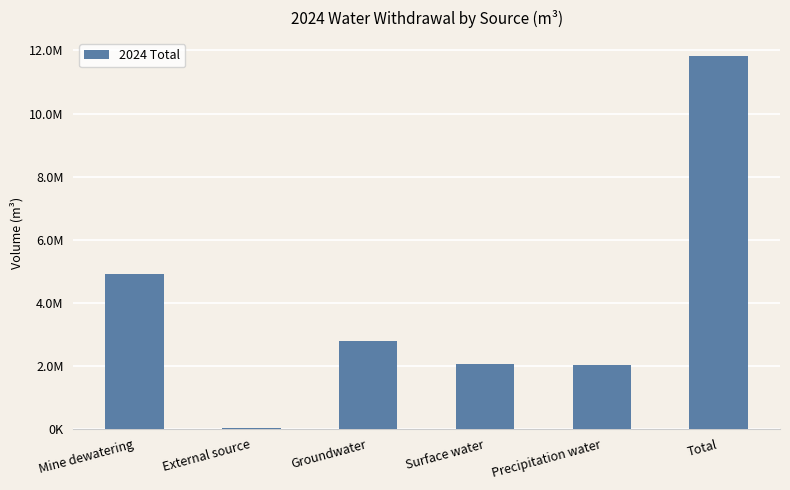

The chart shows a value of 3614688.4 at Surface water. True or false?

False